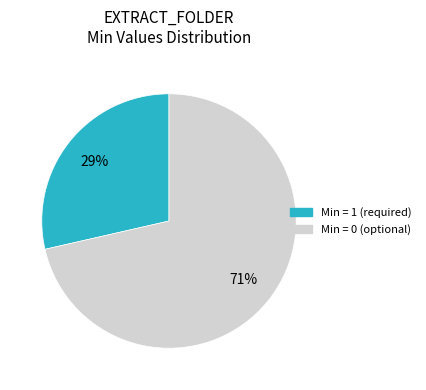

To the nearest percent, what is the average slice percentage?

50%